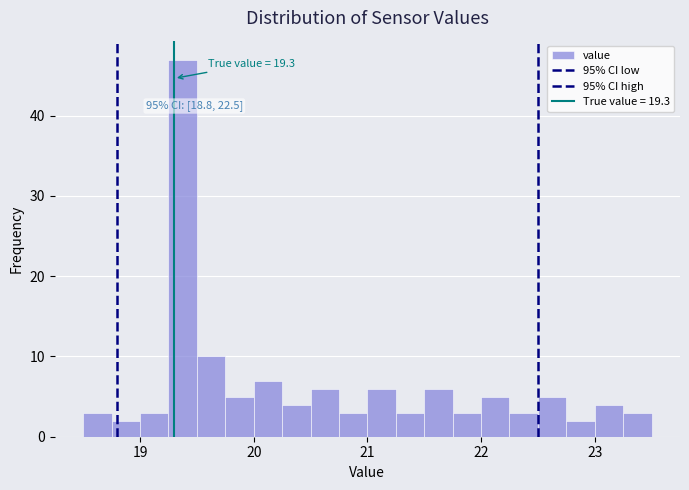

Read against the x-axis, roughly where is the centre of the tallest bar?

19.4